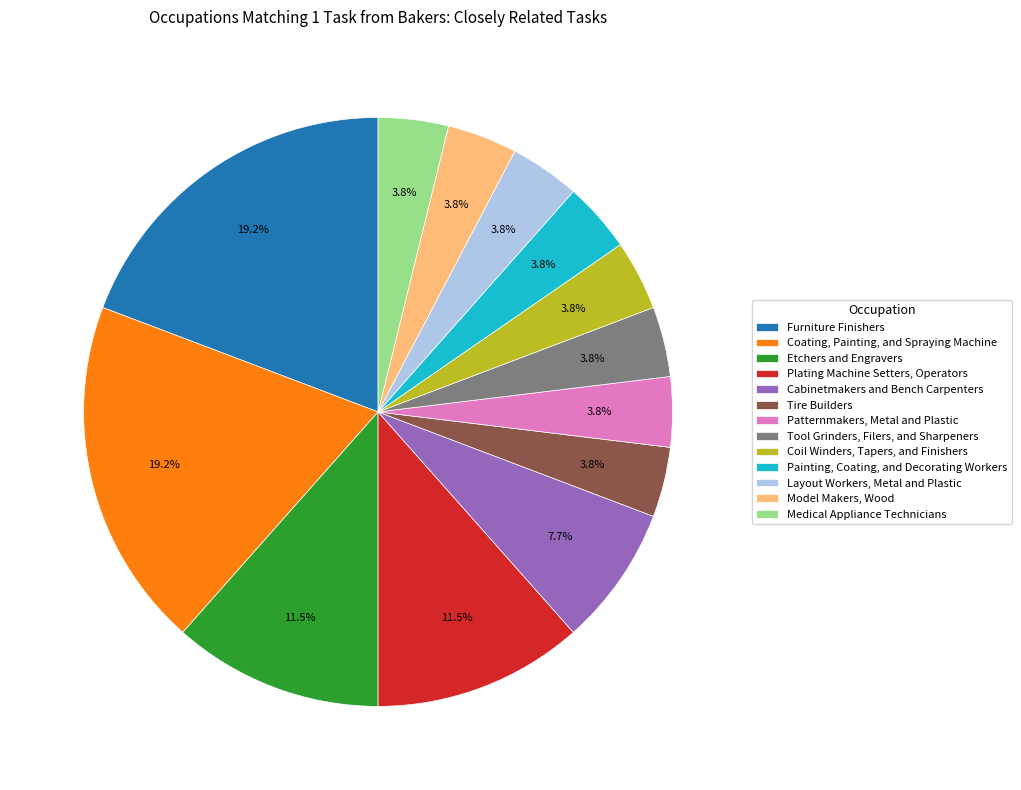

Is Model Makers, Wood the majority of the pie?

No